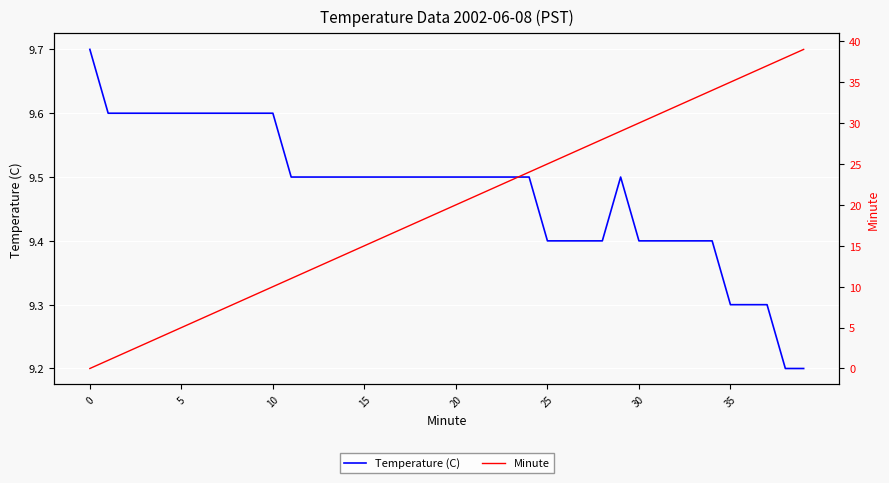

What is the sum of the Temperature (C) values at 0 and 17?

19.2